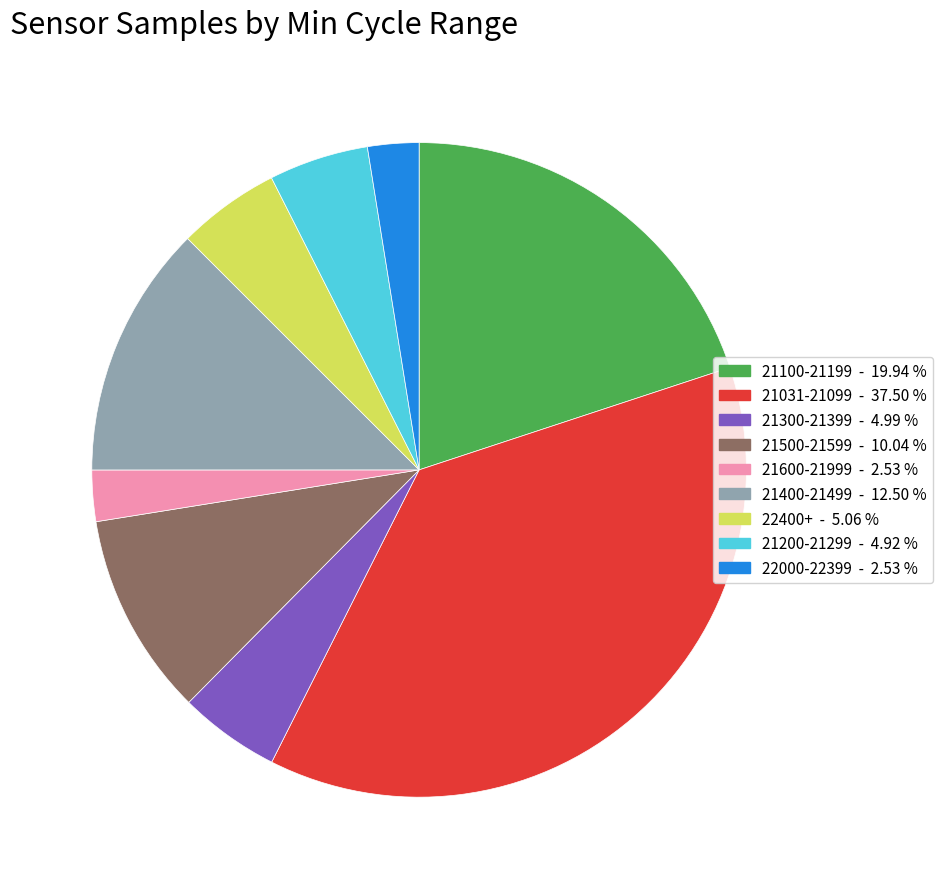

Does any single category account for the majority?

No